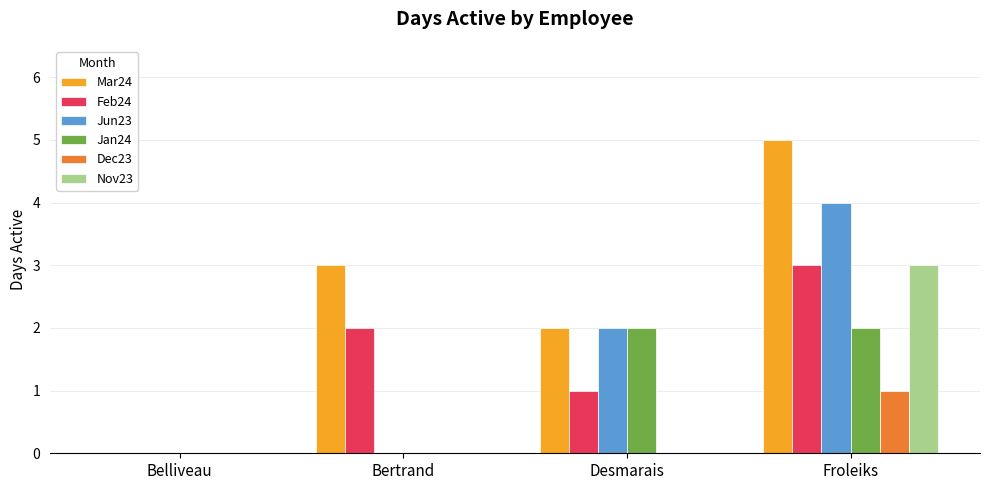

Which series changed the most between Belliveau and Froleiks?

Mar24